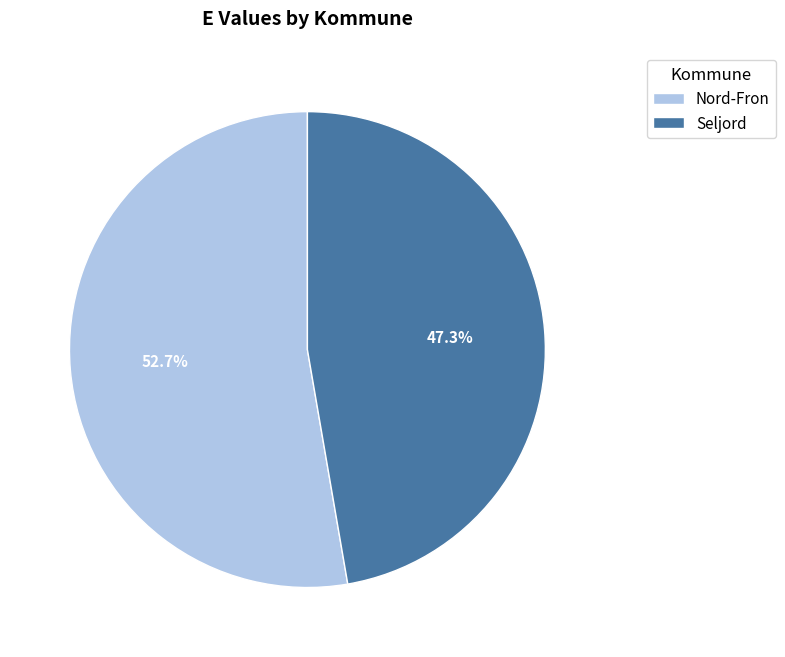

Which slice is the largest?

Nord-Fron